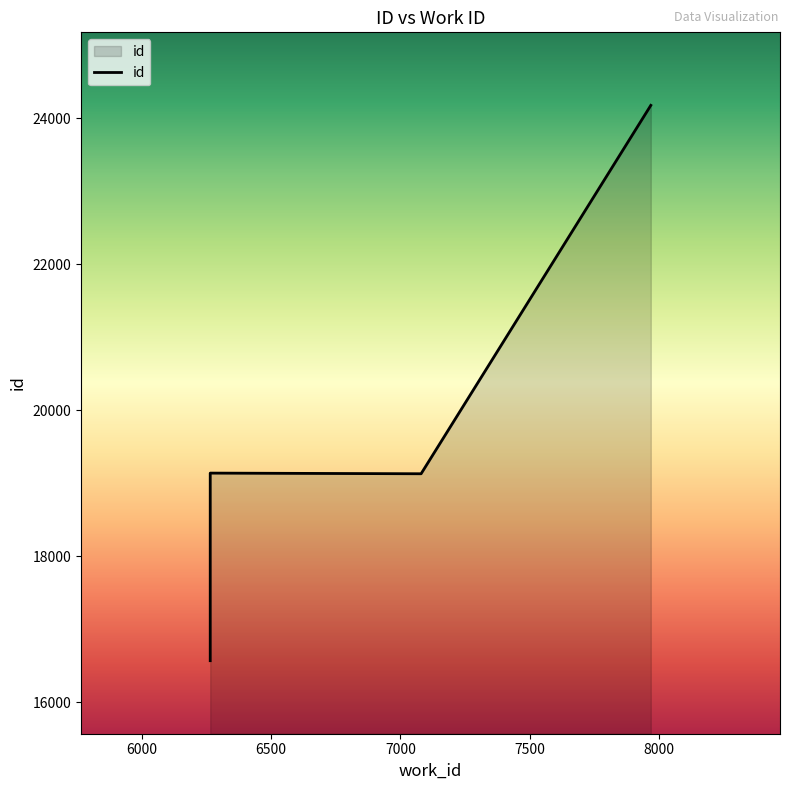

What is the change in value from 7080 to 6264?

-9